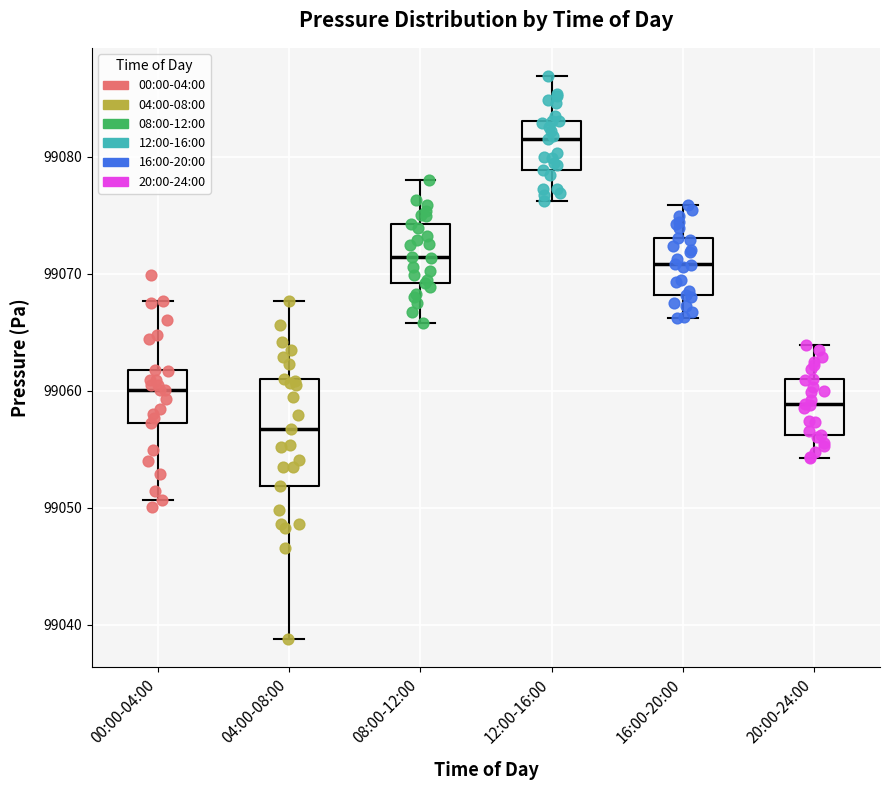

Which box has the lowest median line?

04:00-08:00